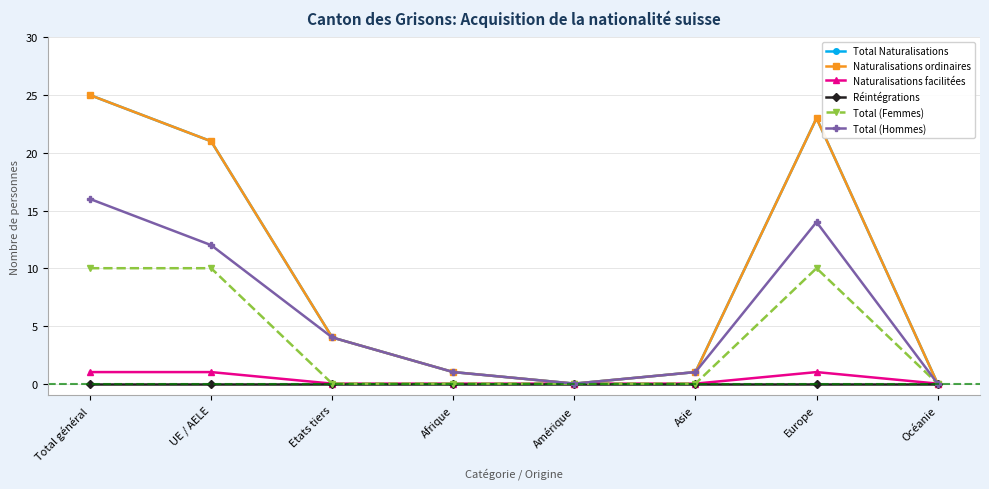

Does the chart have visible grid lines?

Yes